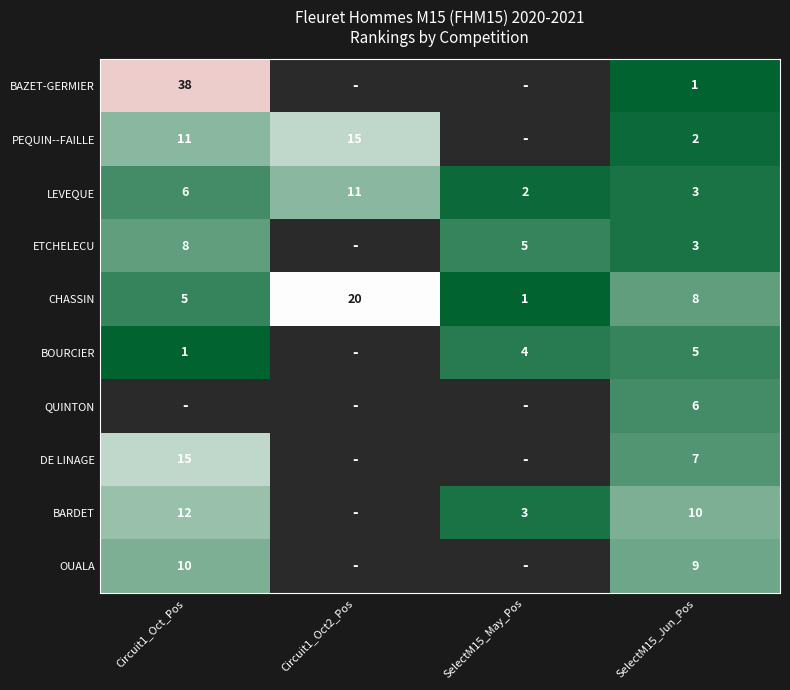

Is the value of BAZET-GERMIER at SelectM15_Jun_Pos greater than the value of LEVEQUE at Circuit1_Oct_Pos?

No